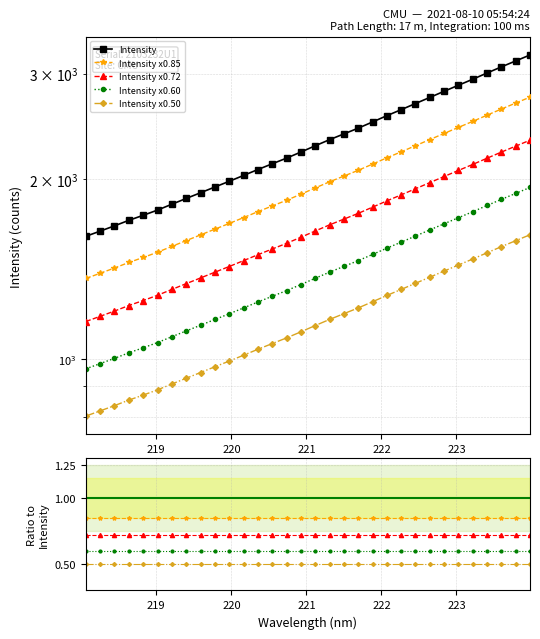

How many data points does each series have?

32